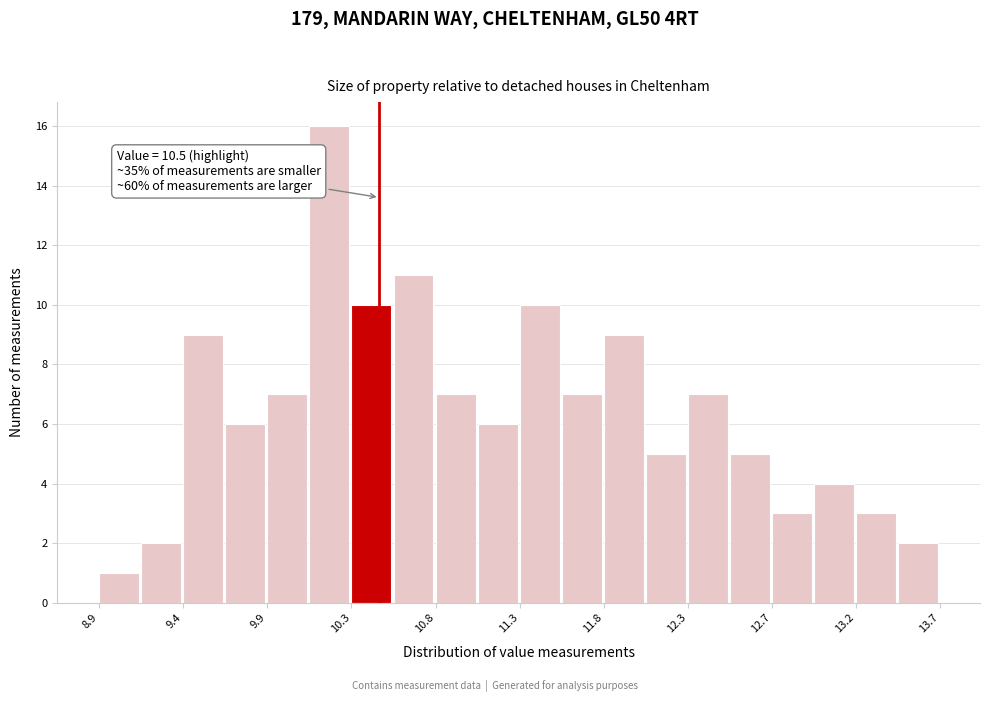

Over which range of the x-axis is the bar tallest?

10.10 to 10.34